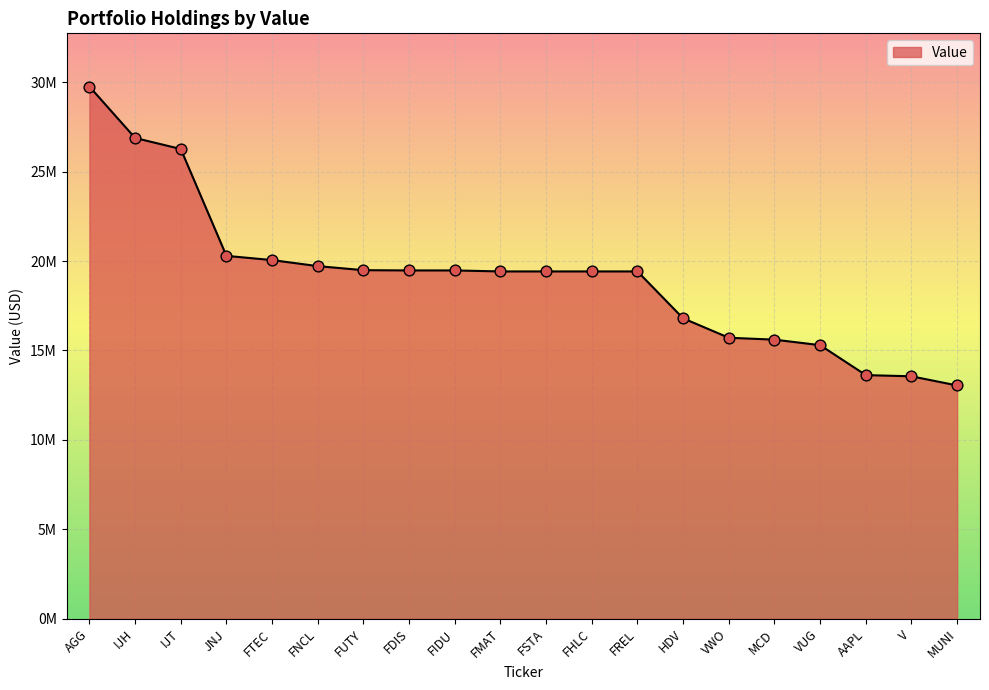

Which has a higher value, MCD or AAPL?

MCD